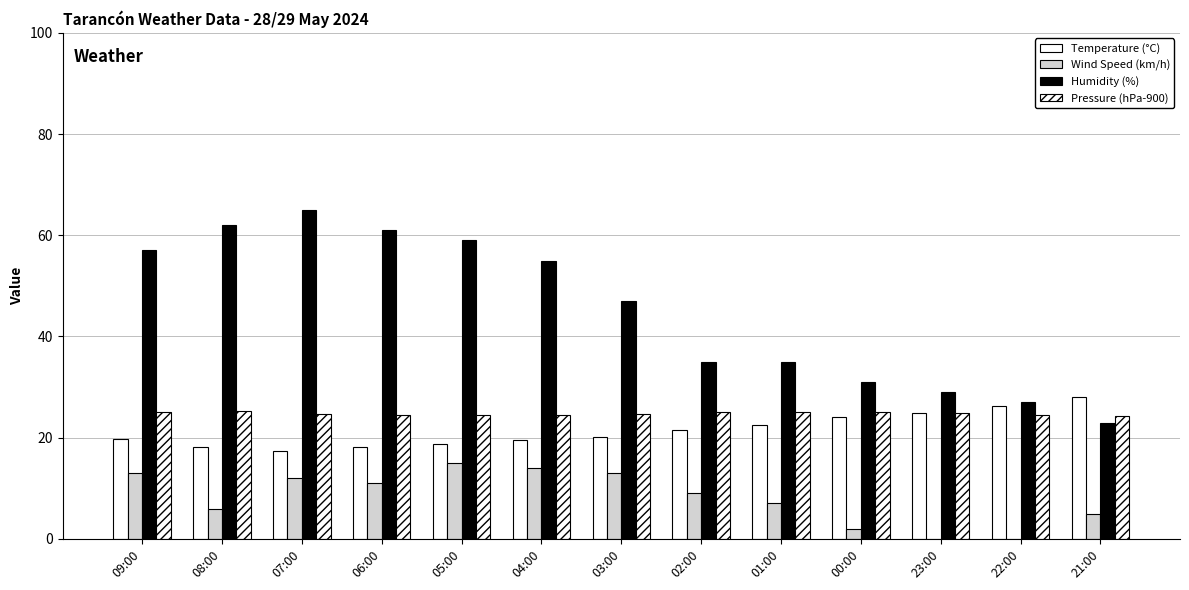

At 01:00, list the series in order from smallest to largest.

Wind Speed (km/h), Temperature (°C), Pressure (hPa-900), Humidity (%)